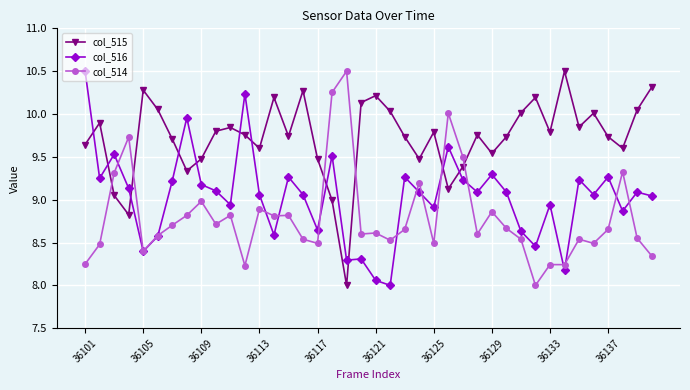

List the series in order of their overall mean, lowest first.

col_514, col_516, col_515